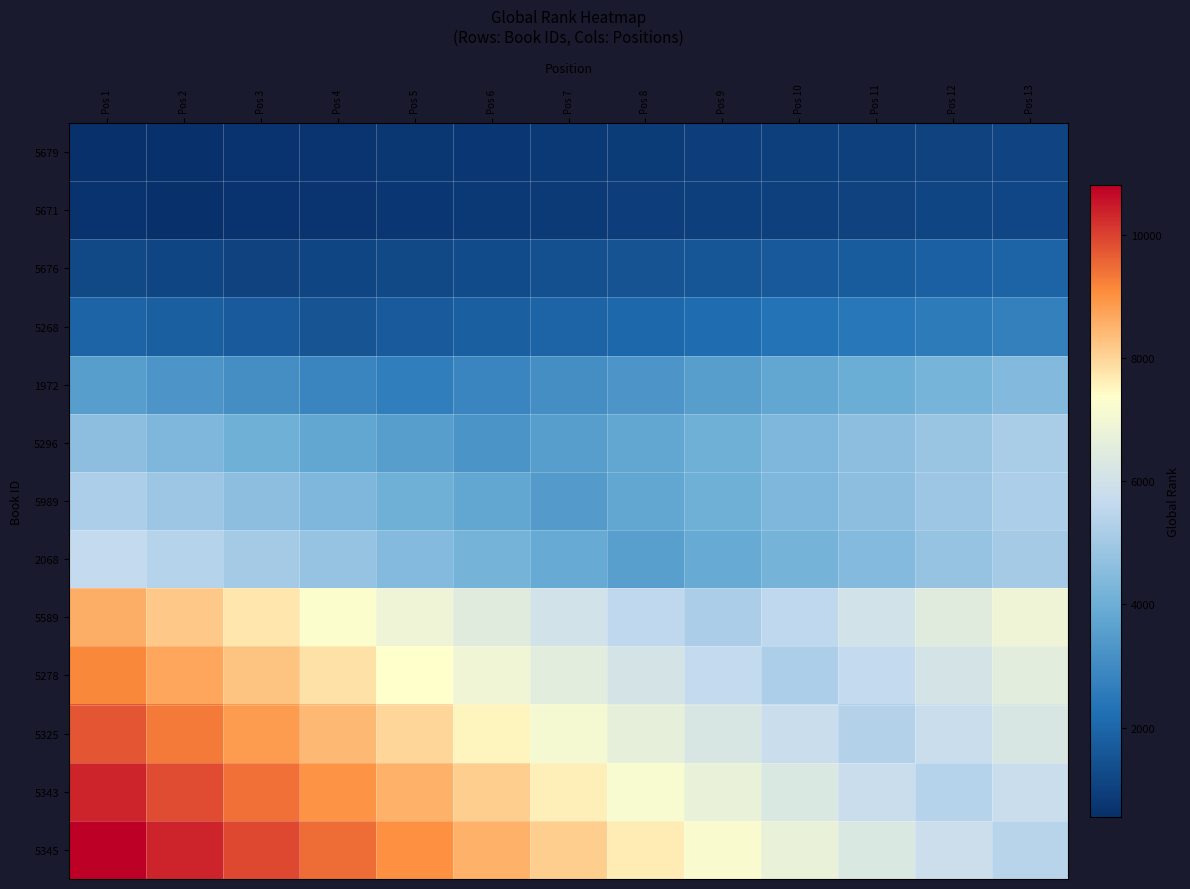

Reading left to right, transcribe all the data shown in this chart.

5679: Pos 1=551.0	Pos 2=596.9	Pos 3=642.8	Pos 4=688.8	Pos 5=734.7	Pos 6=780.6	Pos 7=826.5	Pos 8=872.4	Pos 9=918.3	Pos 10=964.2	Pos 11=1010.2	Pos 12=1056.1	Pos 13=1102.0
5671: Pos 1=660.3	Pos 2=609.5	Pos 3=660.3	Pos 4=711.1	Pos 5=761.9	Pos 6=812.7	Pos 7=863.5	Pos 8=914.2	Pos 9=965.0	Pos 10=1015.8	Pos 11=1066.6	Pos 12=1117.4	Pos 13=1168.2
5676: Pos 1=1223.2	Pos 2=1135.9	Pos 3=1048.5	Pos 4=1135.9	Pos 5=1223.2	Pos 6=1310.6	Pos 7=1398.0	Pos 8=1485.4	Pos 9=1572.8	Pos 10=1660.1	Pos 11=1747.5	Pos 12=1834.9	Pos 13=1922.3
5268: Pos 1=1933.8	Pos 2=1804.8	Pos 3=1675.9	Pos 4=1547.0	Pos 5=1675.9	Pos 6=1804.8	Pos 7=1933.8	Pos 8=2062.7	Pos 9=2191.6	Pos 10=2320.5	Pos 11=2449.4	Pos 12=2578.3	Pos 13=2707.2
1972: Pos 1=3537.3	Pos 2=3316.2	Pos 3=3095.2	Pos 4=2874.1	Pos 5=2653.0	Pos 6=2874.1	Pos 7=3095.2	Pos 8=3316.2	Pos 9=3537.3	Pos 10=3758.4	Pos 11=3979.5	Pos 12=4200.6	Pos 13=4421.7
5296: Pos 1=4603.5	Pos 2=4332.7	Pos 3=4061.9	Pos 4=3791.1	Pos 5=3520.3	Pos 6=3249.5	Pos 7=3520.3	Pos 8=3791.1	Pos 9=4061.9	Pos 10=4332.7	Pos 11=4603.5	Pos 12=4874.2	Pos 13=5145.0
5989: Pos 1=5206.5	Pos 2=4917.2	Pos 3=4628.0	Pos 4=4338.8	Pos 5=4049.5	Pos 6=3760.2	Pos 7=3471.0	Pos 8=3760.2	Pos 9=4049.5	Pos 10=4338.8	Pos 11=4628.0	Pos 12=4917.2	Pos 13=5206.5
2068: Pos 1=5670.7	Pos 2=5372.2	Pos 3=5073.8	Pos 4=4775.3	Pos 5=4476.9	Pos 6=4178.4	Pos 7=3880.0	Pos 8=3581.5	Pos 9=3880.0	Pos 10=4178.4	Pos 11=4476.9	Pos 12=4775.3	Pos 13=5073.8
5589: Pos 1=8606.7	Pos 2=8176.3	Pos 3=7746.0	Pos 4=7315.7	Pos 5=6885.3	Pos 6=6455.0	Pos 7=6024.7	Pos 8=5594.3	Pos 9=5164.0	Pos 10=5594.3	Pos 11=6024.7	Pos 12=6455.0	Pos 13=6885.3
5278: Pos 1=9140.2	Pos 2=8705.0	Pos 3=8269.8	Pos 4=7834.5	Pos 5=7399.2	Pos 6=6964.0	Pos 7=6528.8	Pos 8=6093.5	Pos 9=5658.2	Pos 10=5223.0	Pos 11=5658.2	Pos 12=6093.5	Pos 13=6528.8
5325: Pos 1=9758.8	Pos 2=9315.2	Pos 3=8871.7	Pos 4=8428.1	Pos 5=7984.5	Pos 6=7540.9	Pos 7=7097.3	Pos 8=6653.8	Pos 9=6210.2	Pos 10=5766.6	Pos 11=5323.0	Pos 12=5766.6	Pos 13=6210.2
5343: Pos 1=10334.7	Pos 2=9885.3	Pos 3=9436.0	Pos 4=8986.7	Pos 5=8537.3	Pos 6=8088.0	Pos 7=7638.7	Pos 8=7189.3	Pos 9=6740.0	Pos 10=6290.7	Pos 11=5841.3	Pos 12=5392.0	Pos 13=5841.3
5345: Pos 1=10812.0	Pos 2=10361.5	Pos 3=9911.0	Pos 4=9460.5	Pos 5=9010.0	Pos 6=8559.5	Pos 7=8109.0	Pos 8=7658.5	Pos 9=7208.0	Pos 10=6757.5	Pos 11=6307.0	Pos 12=5856.5	Pos 13=5406.0